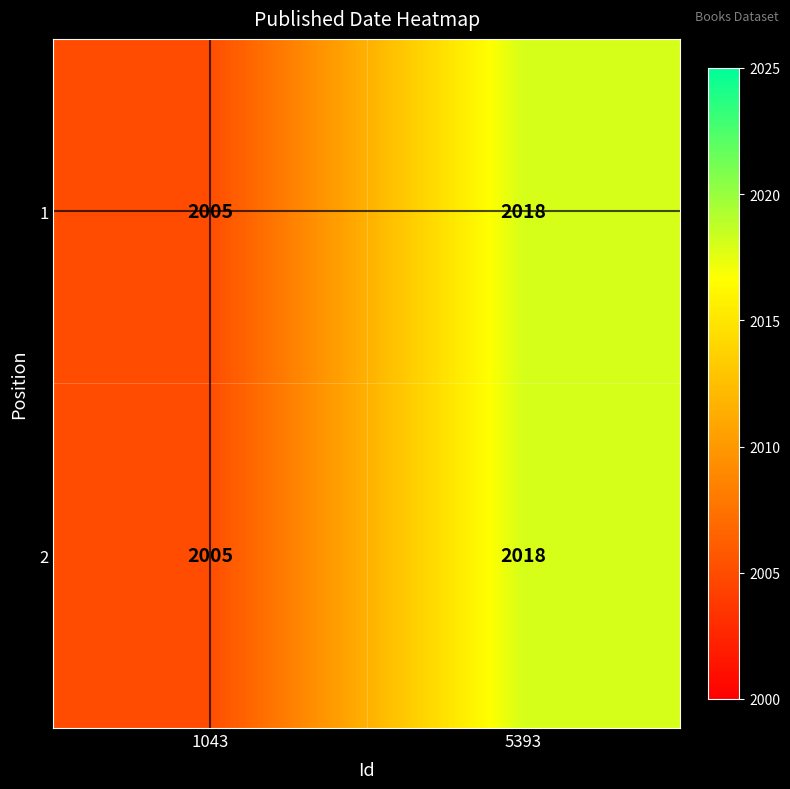

Reading left to right, extract all data points from this chart.

1: 2005	2018
2: 2005	2018